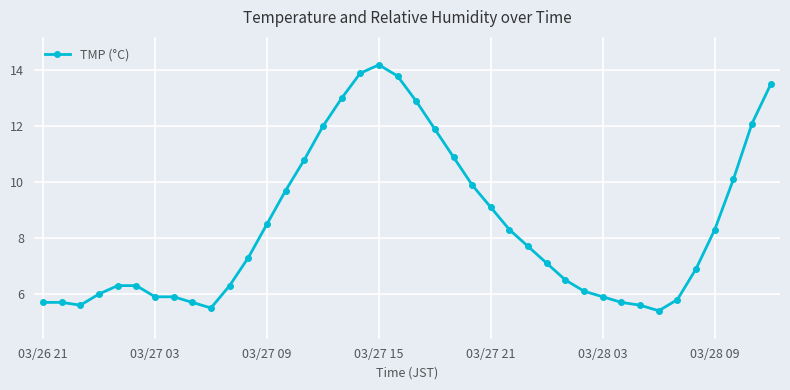

How many data points are less than 7?

19